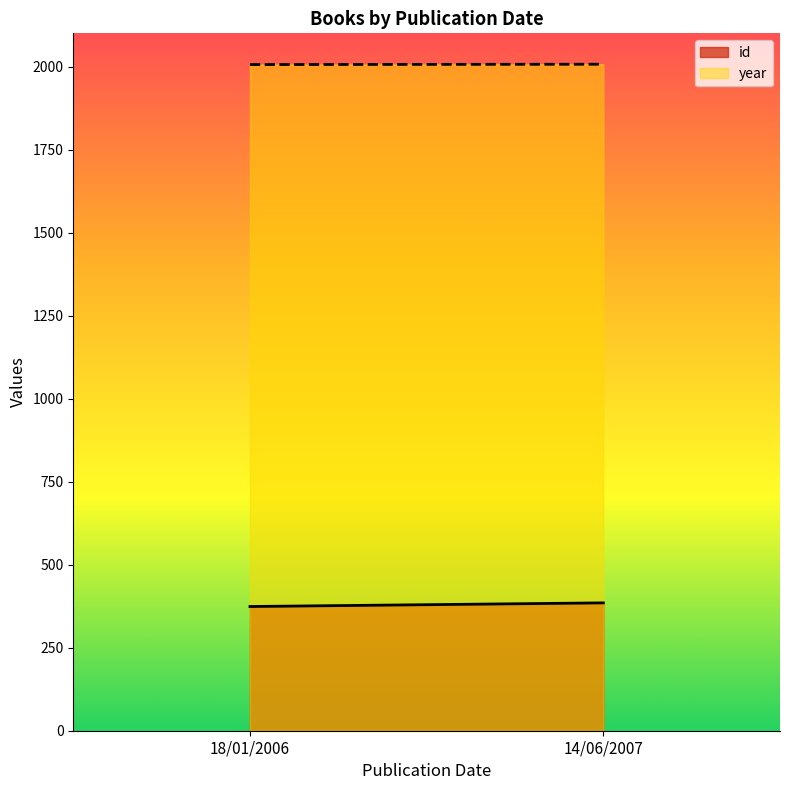

Does the chart have visible grid lines?

No